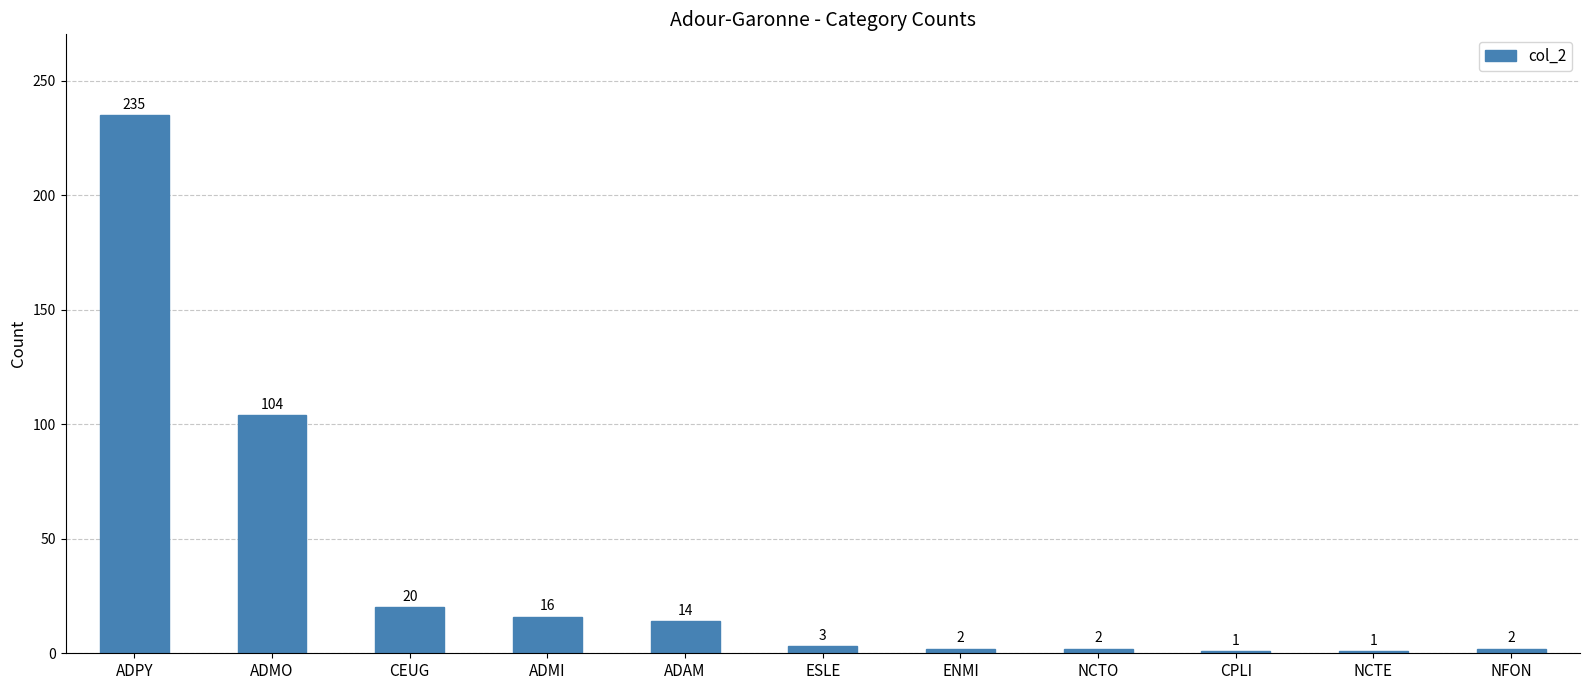

Is it true that the value at CEUG is 7?

False